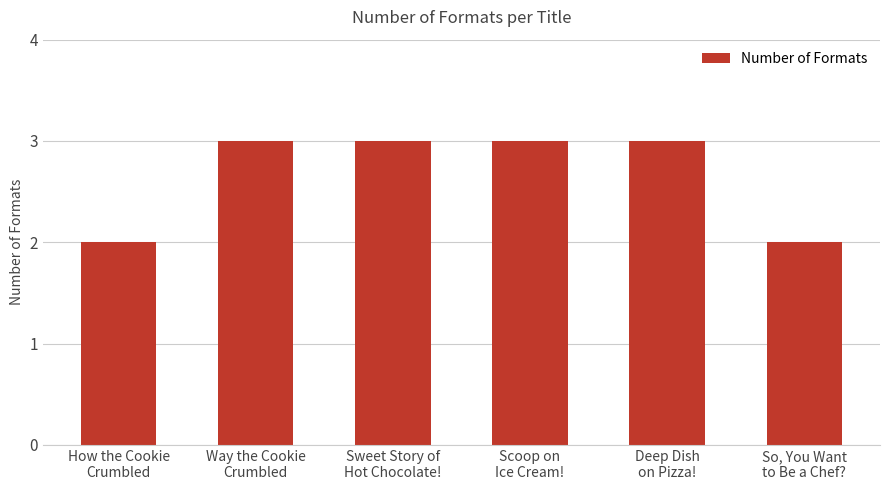

What is the greatest value displayed?

3